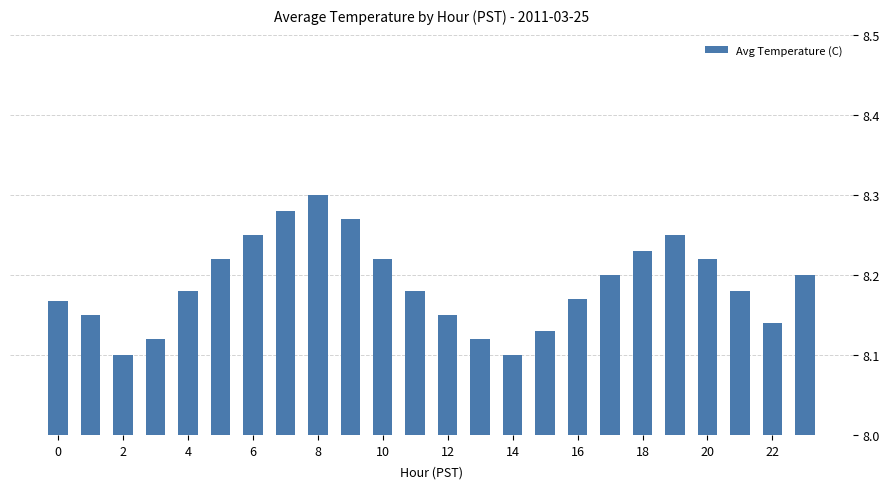

What is the sum of all values?

196.5